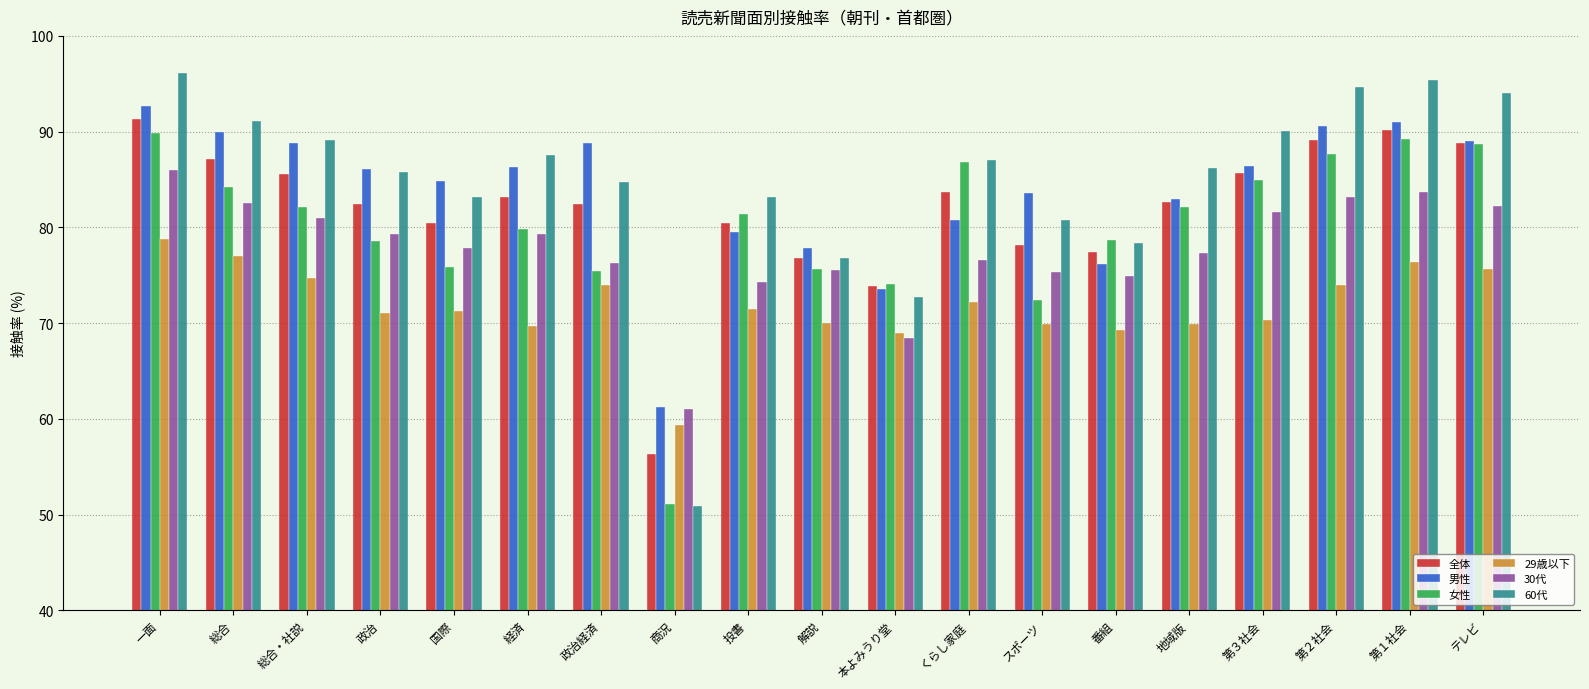

What is the total value across all series at 国際?

473.5